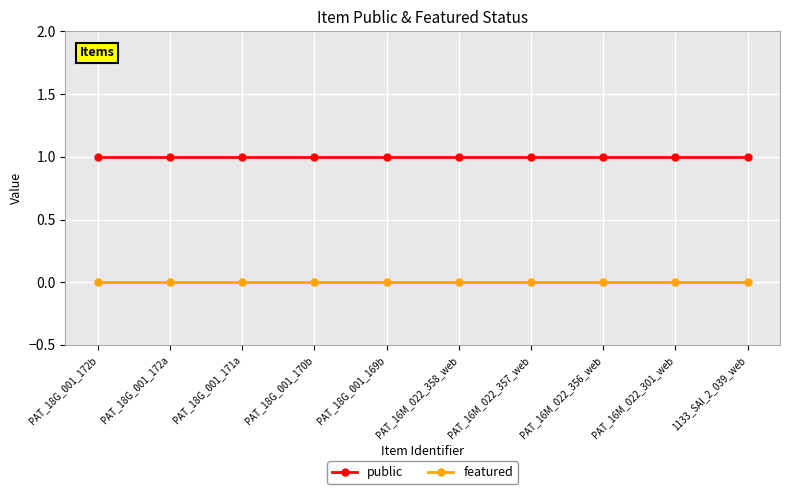

True or false: featured and public cross at least once.

False